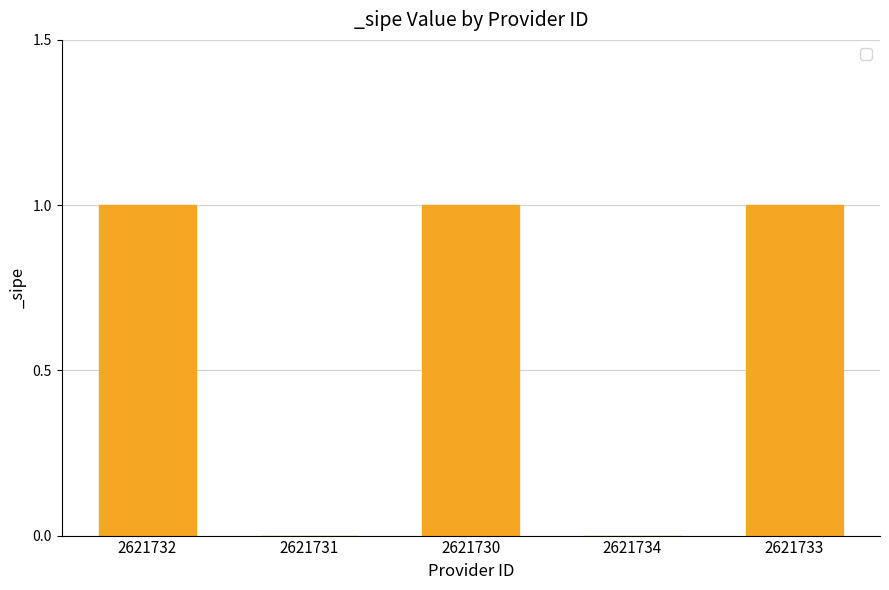

Reading left to right, extract all data points from this chart.

2621732=1	2621731=0	2621730=1	2621734=0	2621733=1